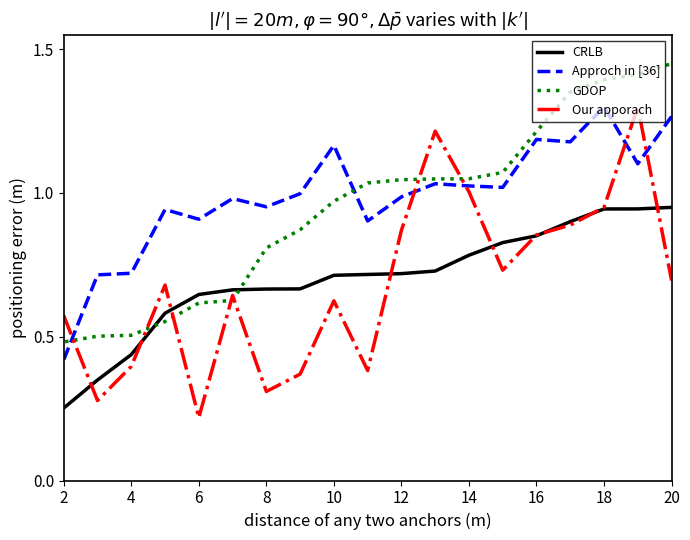

True or false: Approch in [36] and Our apporach intersect in this chart.

True